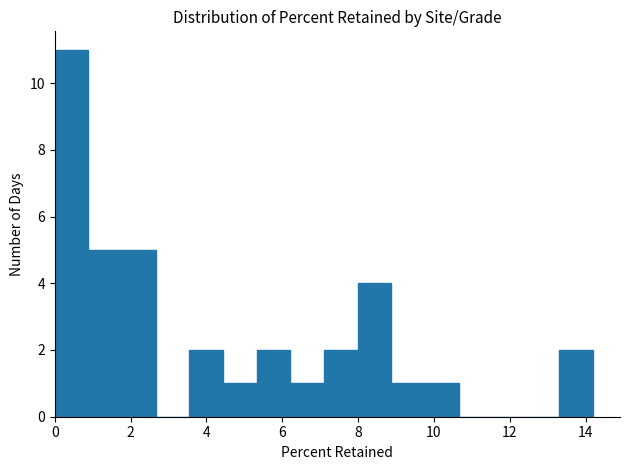

Reading left to right, transcribe this chart: for each bar, give the range it covers on the x-axis and its height. Neither the bar edges nor the heights are printed on the chart, so give them approximately, as read against the axes.

0.0 to 0.8: 11
0.8 to 1.8: 5
1.8 to 2.6: 5
2.6 to 3.6: 0
3.6 to 4.4: 2
4.4 to 5.4: 1
5.4 to 6.2: 2
6.2 to 7.2: 1
7.2 to 8.0: 2
8.0 to 8.8: 4
8.8 to 9.8: 1
9.8 to 10.6: 1
10.6 to 11.6: 0
11.6 to 12.4: 0
12.4 to 13.4: 0
13.4 to 14.2: 2